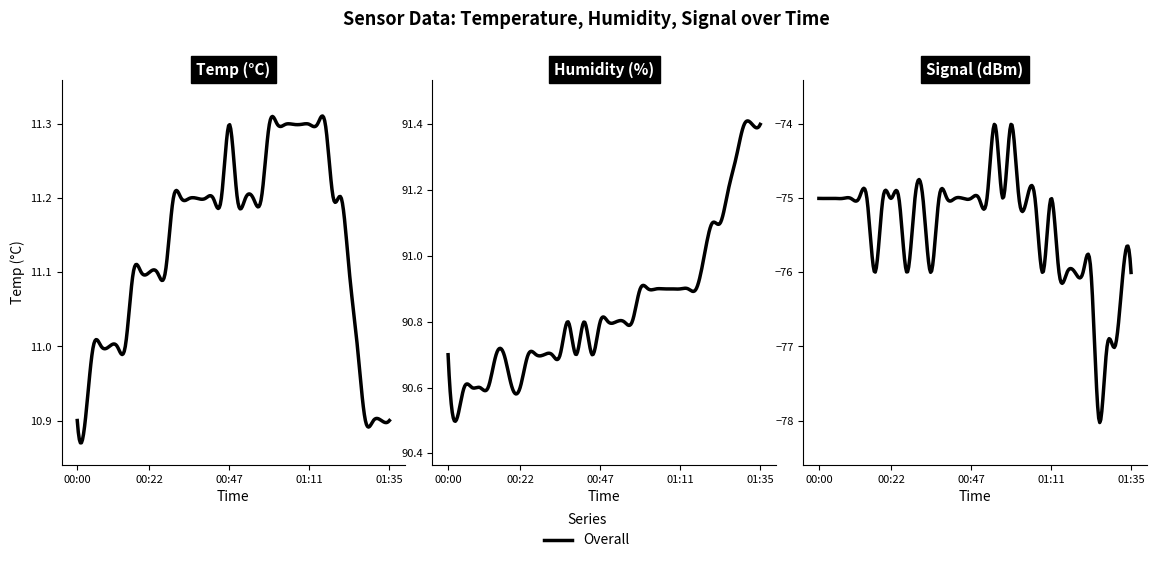

True or false: Signal and Temp intersect in this chart.

False